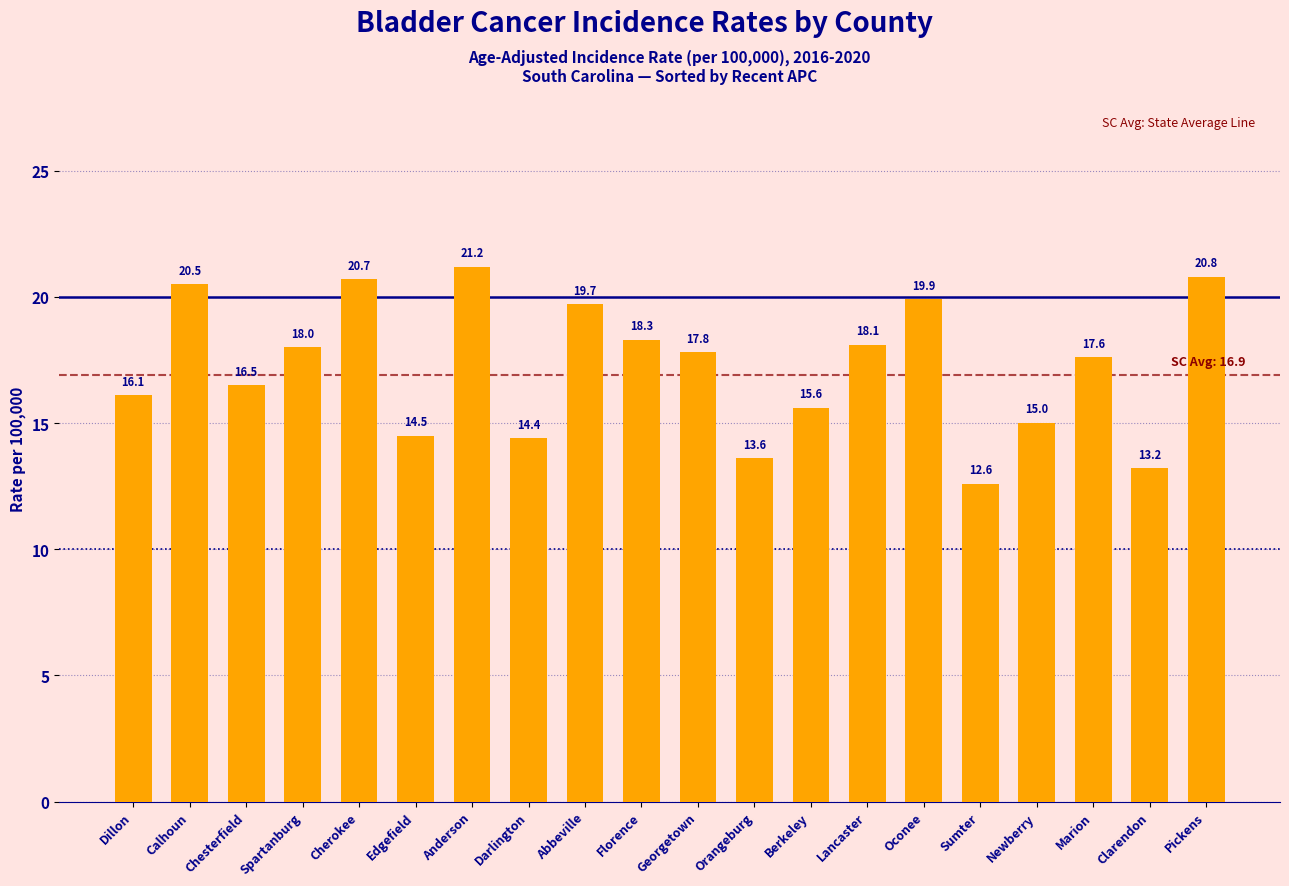

What is the label of the 12th bar from the left?

Orangeburg